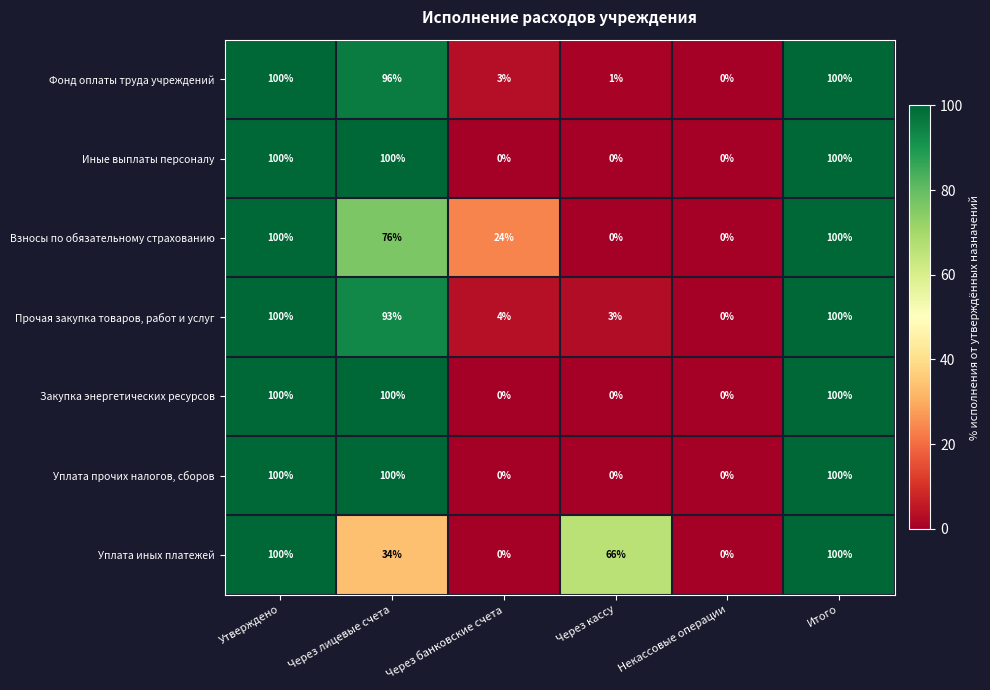

True or false: Уплата прочих налогов, сборов has a value of 100 at Утверждено.

True